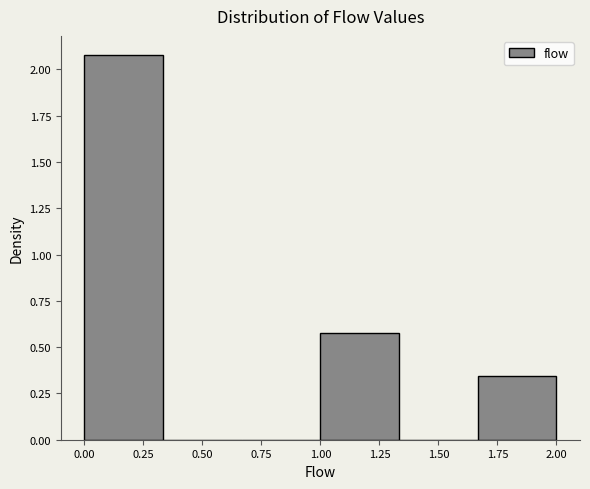

How tall is the bar that spans 0.00 to 0.35 on the x-axis? Neither the bar edges nor the heights are printed on the chart, so give them approximately, as read against the axes.

2.10